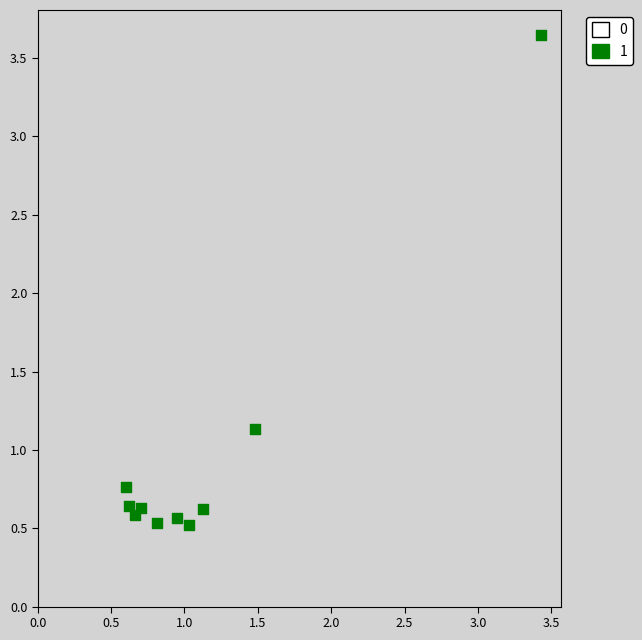

What is the average Y value?

1.0